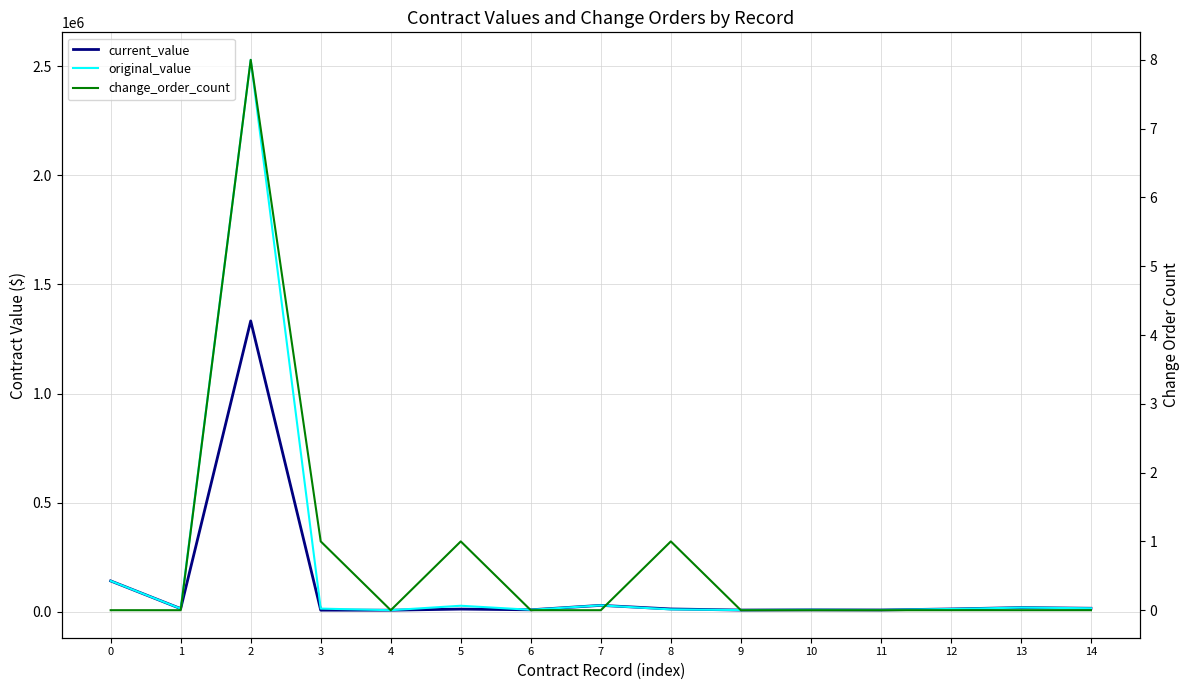

True or false: original_value and change_order_count cross at least once.

False